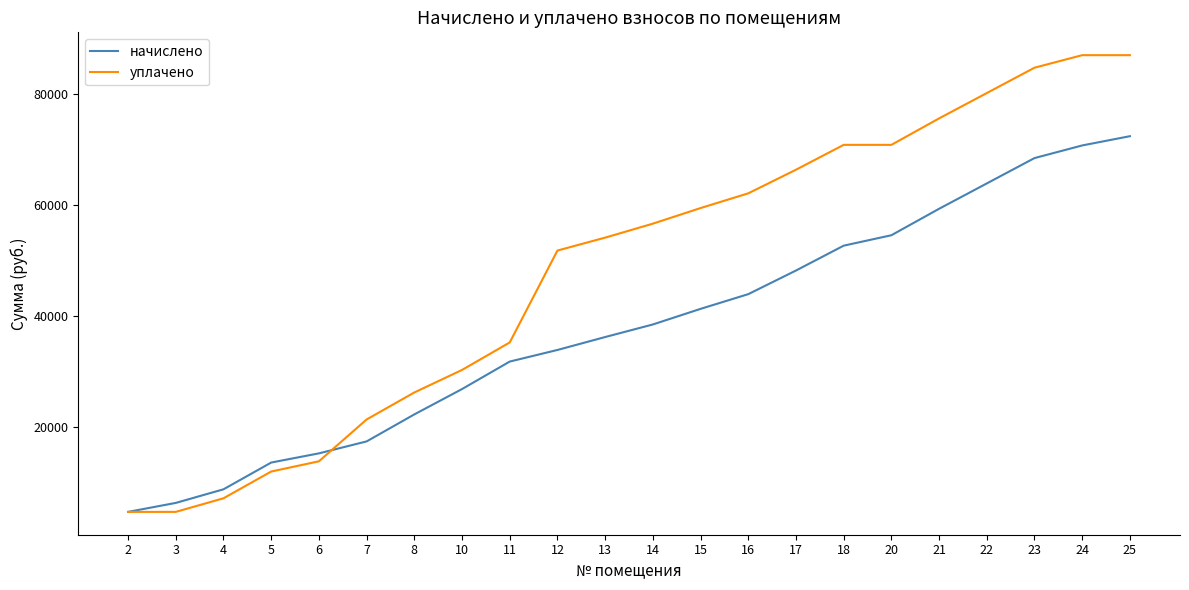

At which label does начислено first exceed 38518?

14